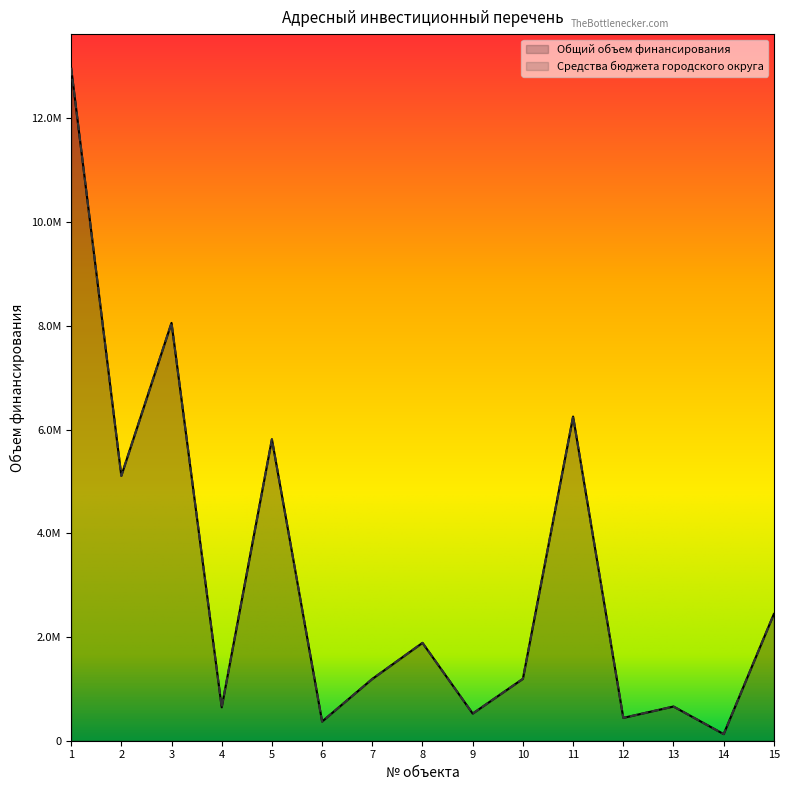

How many interior local peaks does the Общий объем финансирования series have?

5